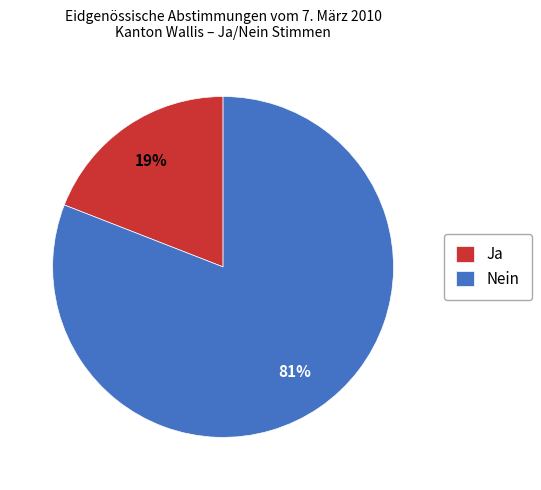

Rank the categories by value from highest to lowest.

Nein, Ja